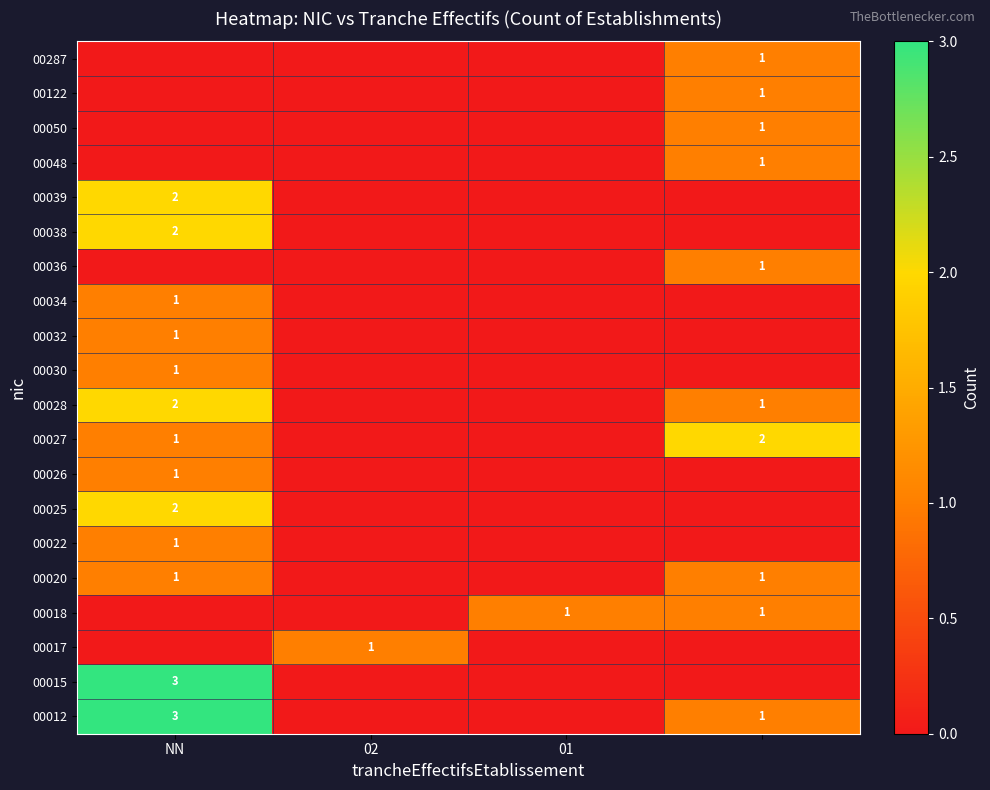

Is it true that 00015 equals 3 at NN?

True